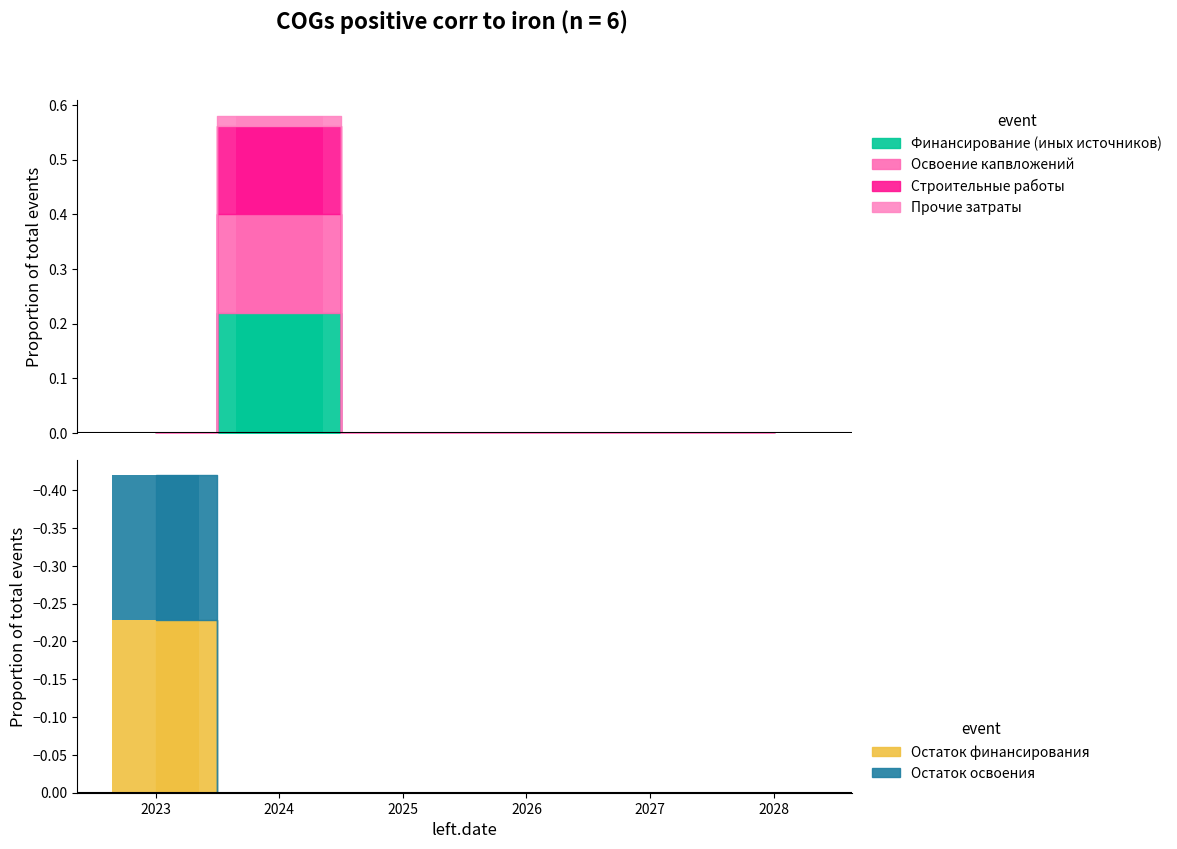

What is the difference between the maximum and minimum values in the Строительные работы series?

0.2